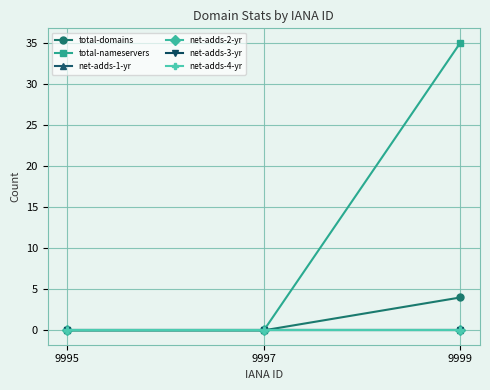

The value of net-adds-2-yr at 9995 is 0. True or false?

True